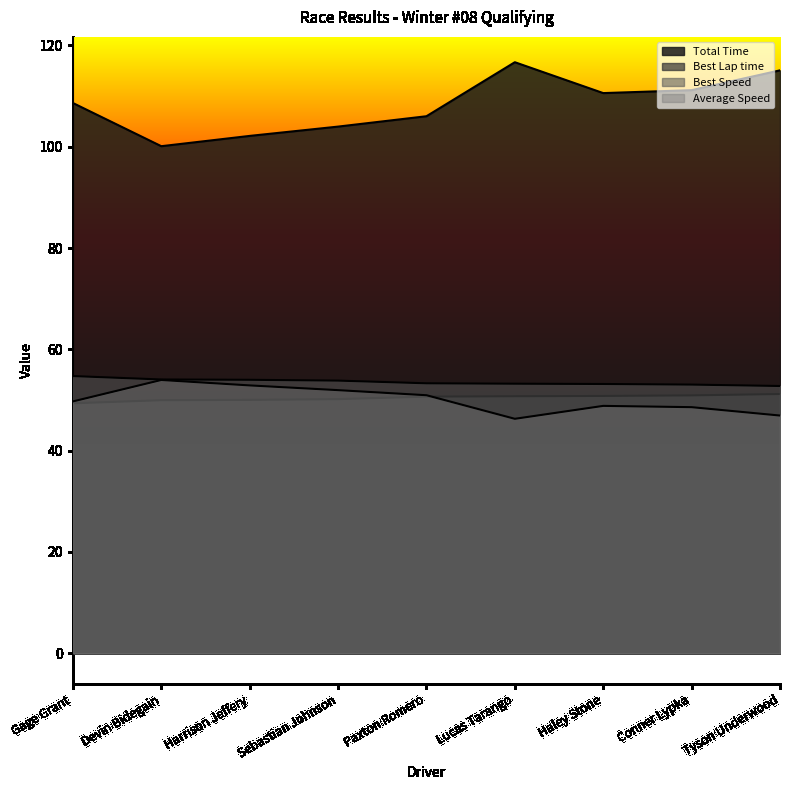

Which series has the largest total across all categories?

Total Time